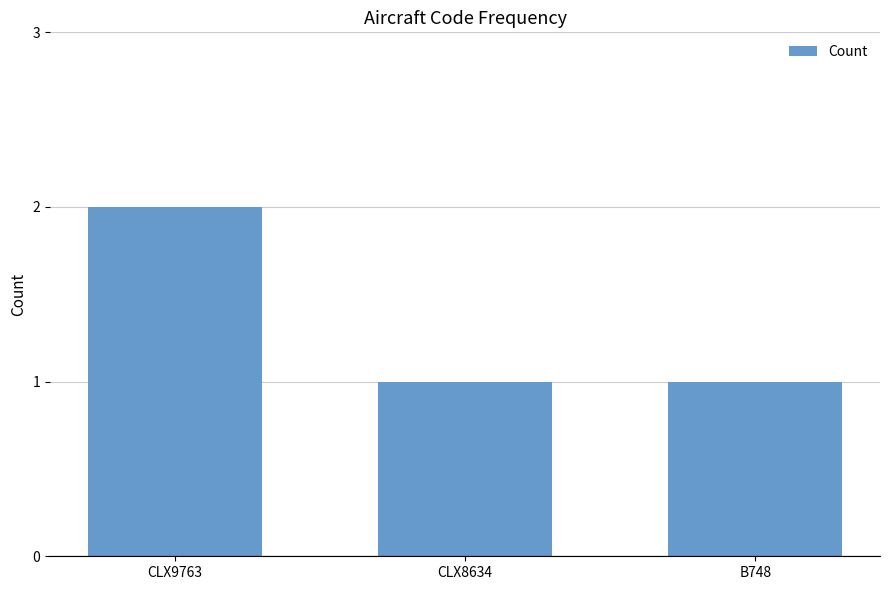

Approximately how many times larger is the value at CLX8634 compared to CLX9763?

0.5